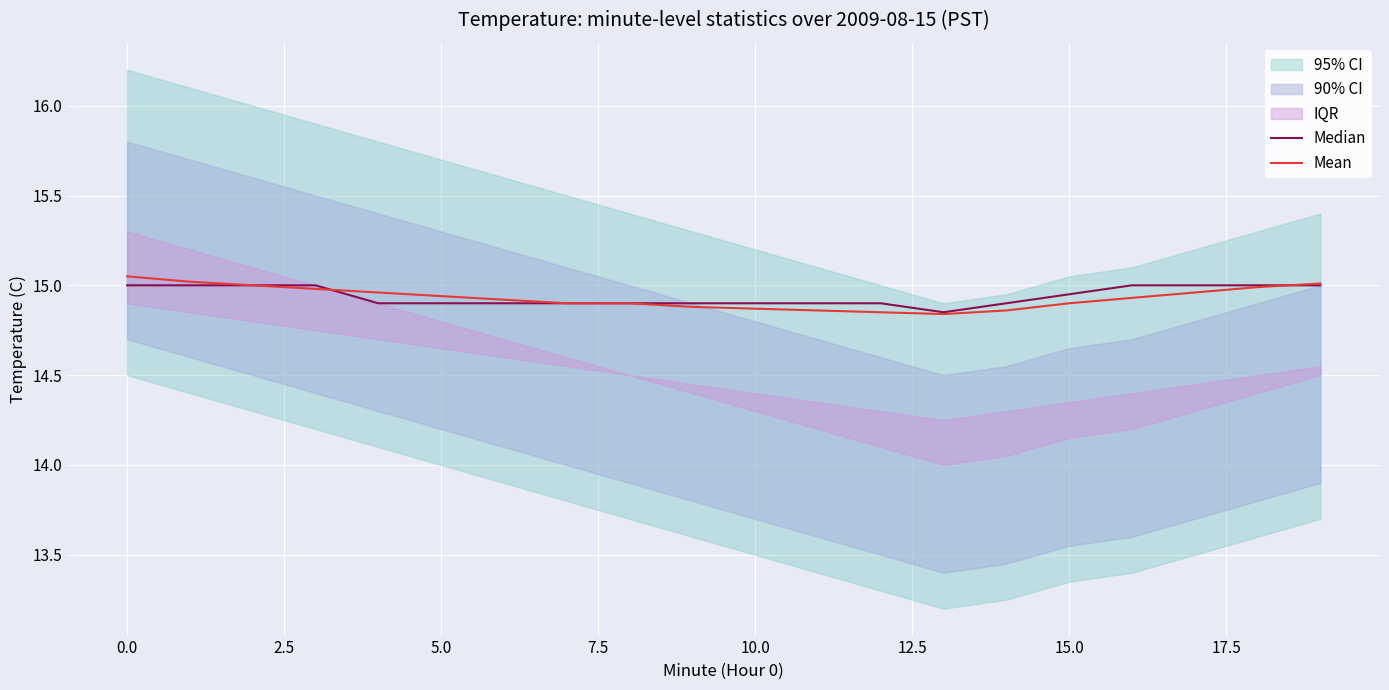

At 17, list the series in order from largest to smallest.

Median, Mean